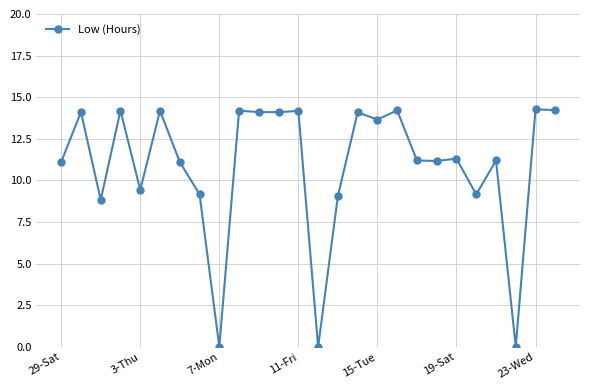

What is the value of the 22nd point from the left?

9.2